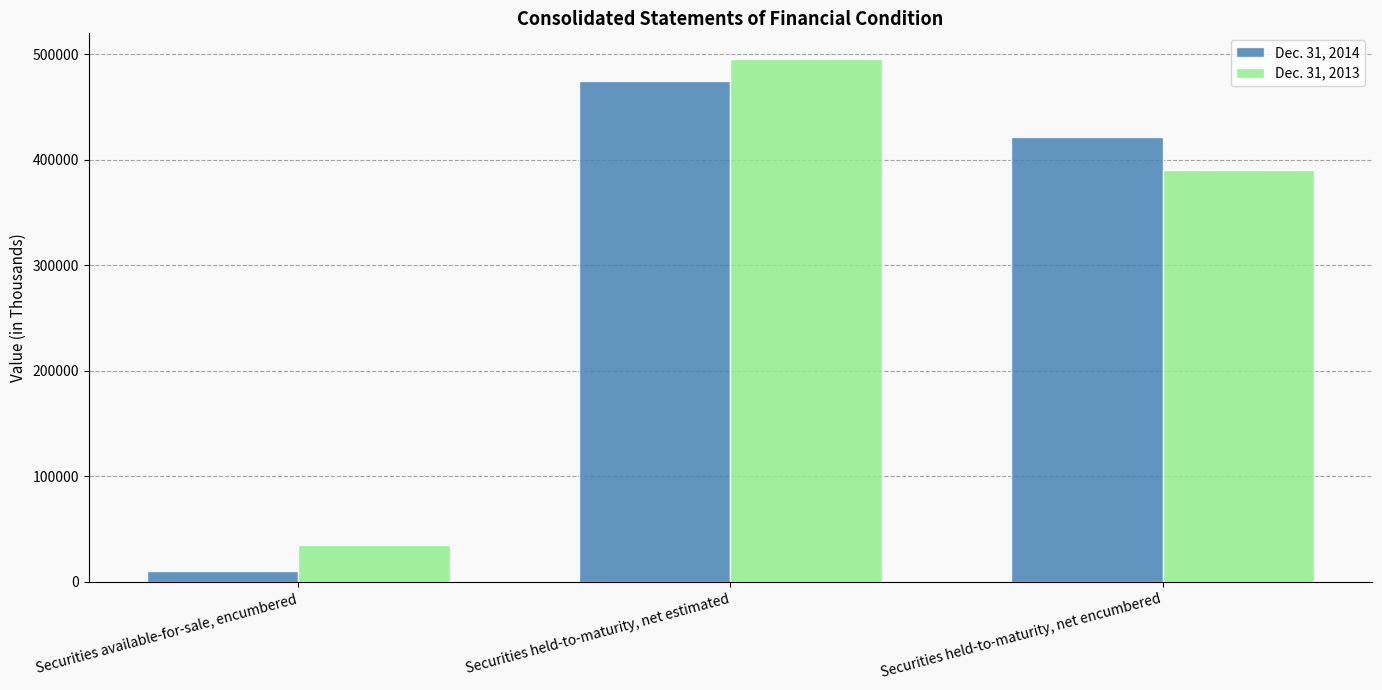

How many values in the Dec. 31, 2014 series are below 421427?

1